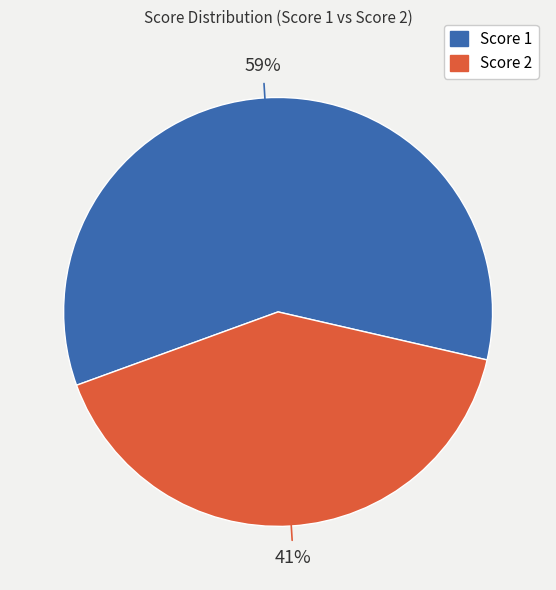

Count the number of slices in the pie.

2